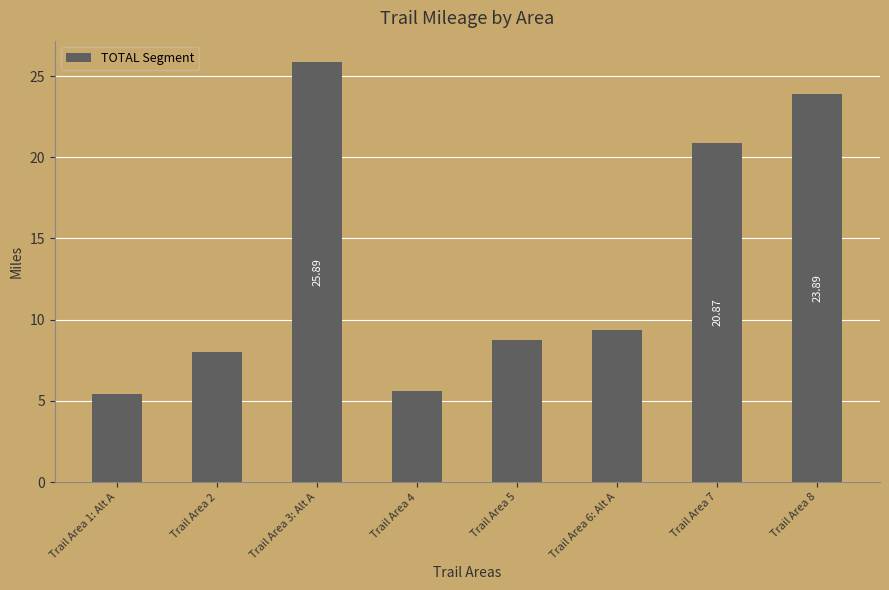

How many bars are there in total?

8